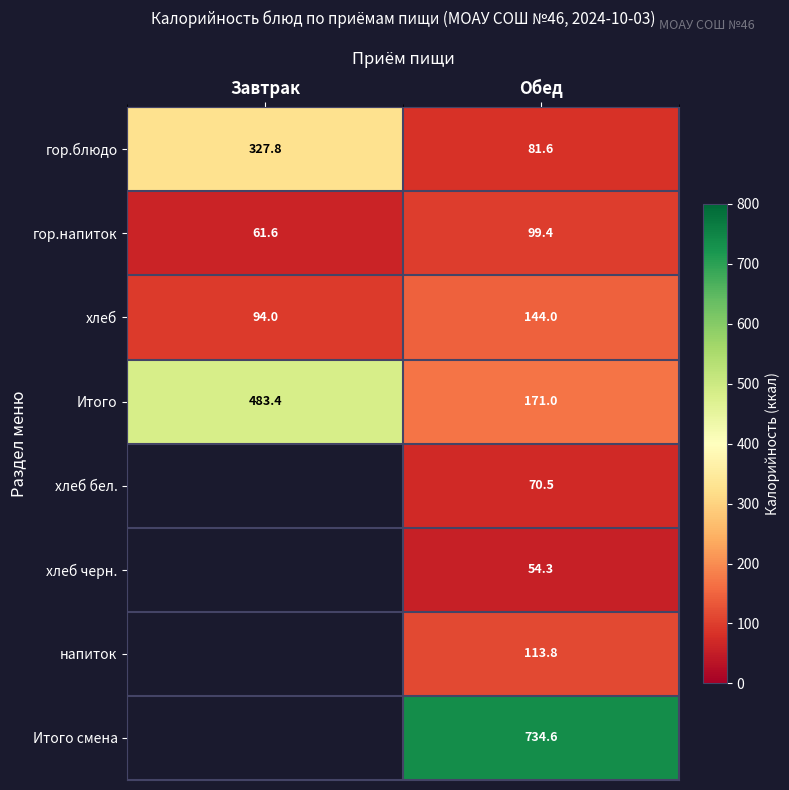

The гор.напиток series shows 99.4 at Обед. True or false?

True